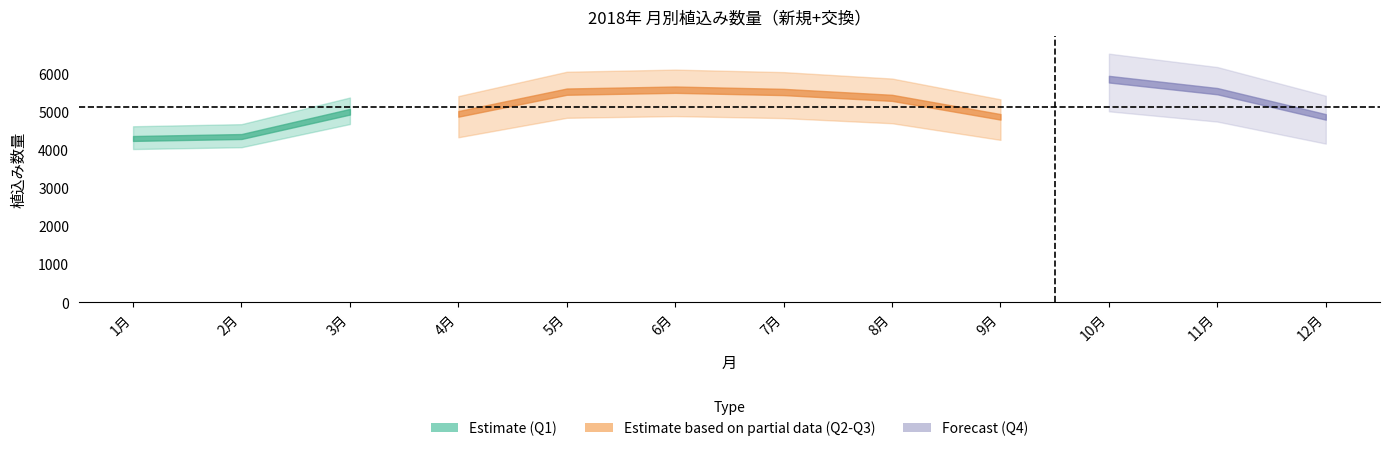

At which category is the sum across all series the highest?

10月